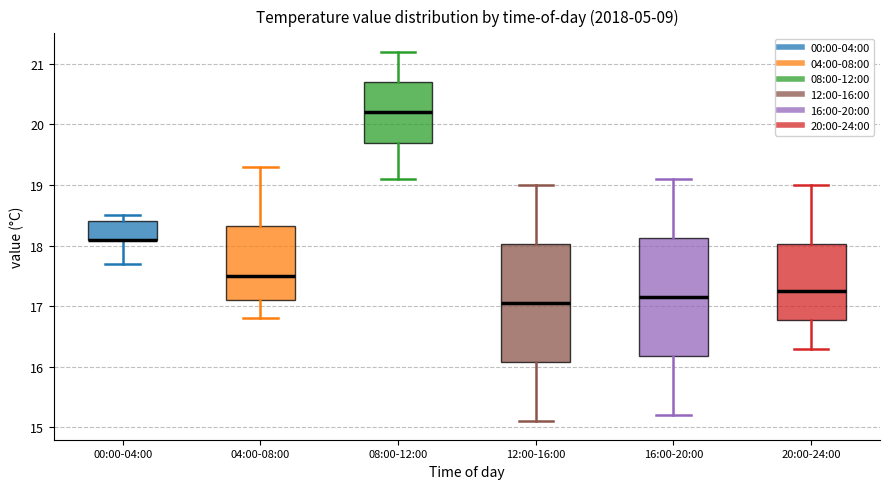

Reading left to right, transcribe this box plot: for each box, give where its median line is, the range the box spans, and where its two whiskers end, as read against the y-axis. The values are not printed on the chart, so give them approximately, as read against the axis.

00:00-04:00: median 18.1 (drawn on the box's lower edge), box 18.1 to 18.4, whiskers 17.7 to 18.5
04:00-08:00: median 17.5, box 17.1 to 18.3, whiskers 16.8 to 19.3
08:00-12:00: median 20.2, box 19.7 to 20.7, whiskers 19.1 to 21.2
12:00-16:00: median 17.1, box 16.1 to 18.0, whiskers 15.1 to 19.0
16:00-20:00: median 17.2, box 16.2 to 18.1, whiskers 15.2 to 19.1
20:00-24:00: median 17.3, box 16.8 to 18.0, whiskers 16.3 to 19.0